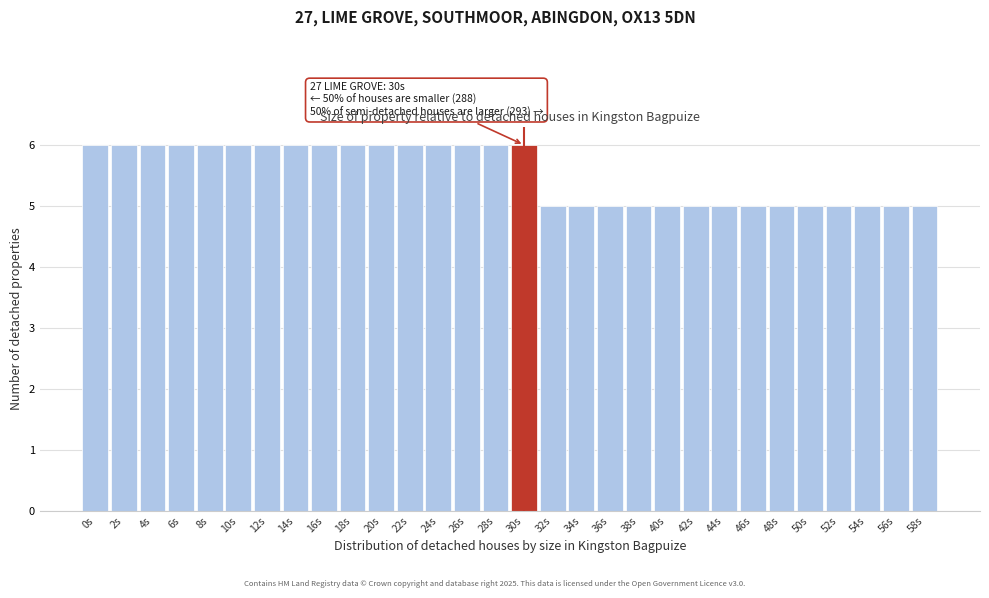

Reading right to left, transcribe all the data shown in this chart.

5	5	5	5	5	5	5	5	5	5	5	5	5	5	6	6	6	6	6	6	6	6	6	6	6	6	6	6	6	6